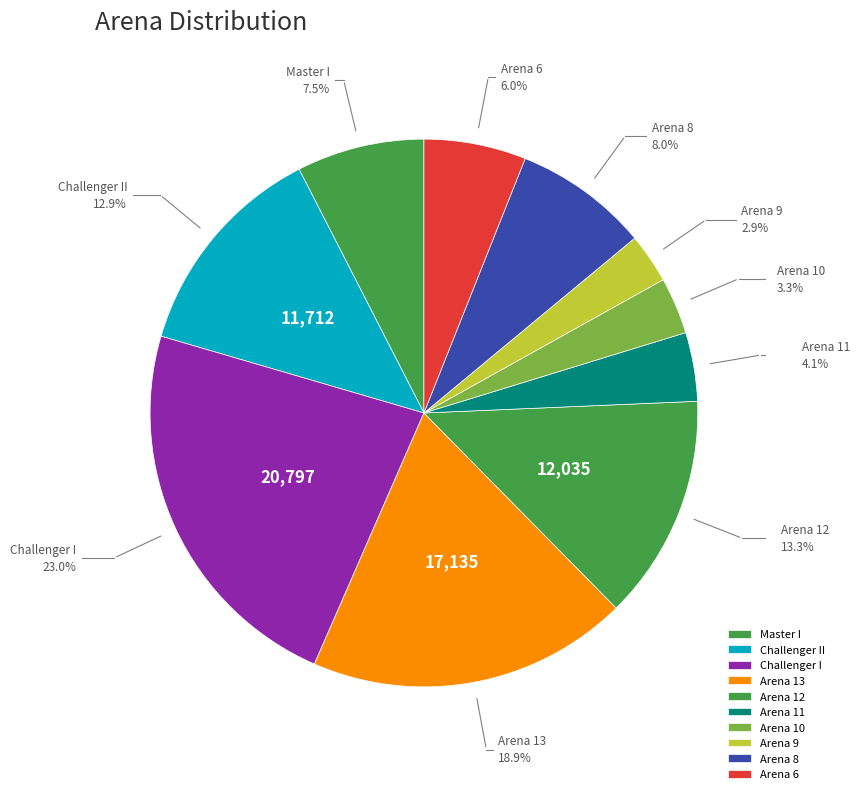

The Arena 12 slice represents 5% of the pie. True or false?

False